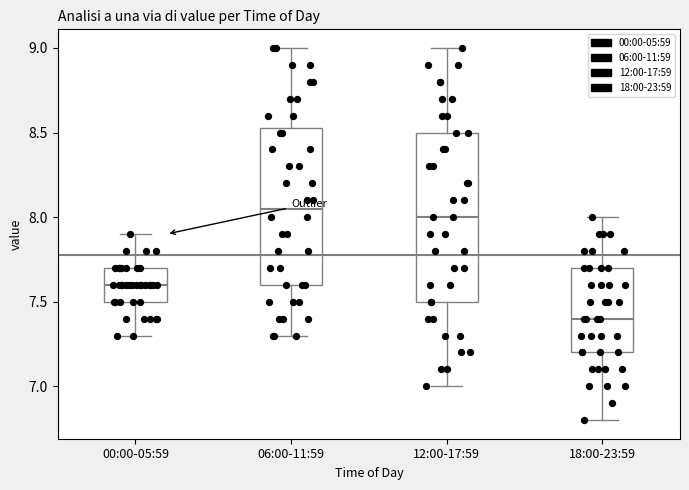

Which box is the tallest, from its lower edge to its upper edge?

12:00-17:59